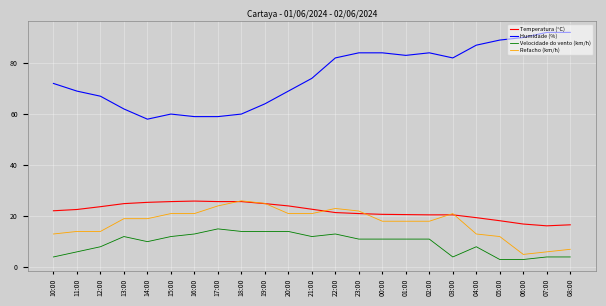

What is the difference between the maximum and minimum values in the Temperatura (°C) series?

9.7